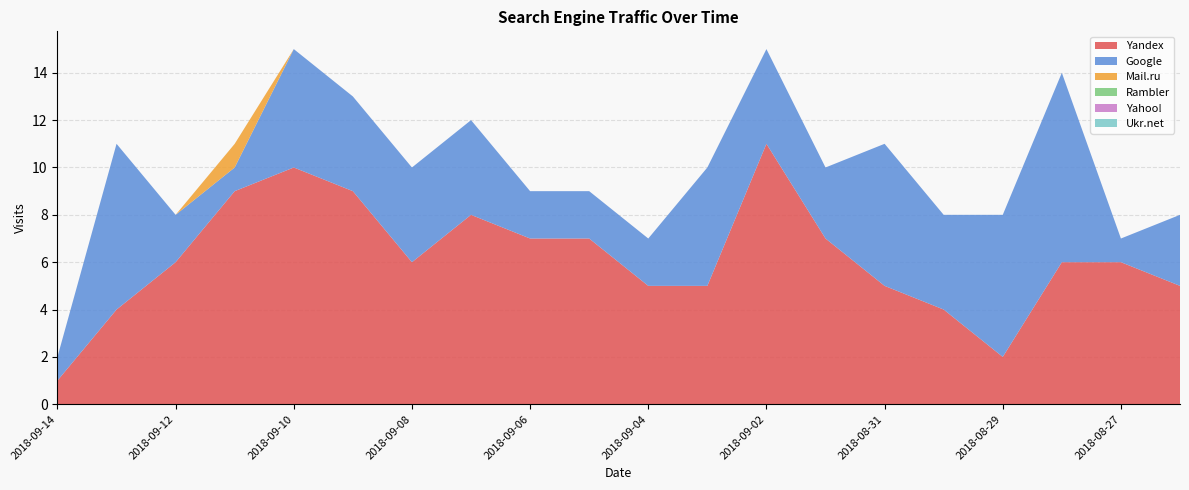

Reading left to right, transcribe all the data shown in this chart.

Yandex: 2018-09-14=1	2018-09-13=4	2018-09-12=6	2018-09-11=9	2018-09-10=10	2018-09-09=9	2018-09-08=6	2018-09-07=8	2018-09-06=7	2018-09-05=7	2018-09-04=5	2018-09-03=5	2018-09-02=11	2018-09-01=7	2018-08-31=5	2018-08-30=4	2018-08-29=2	2018-08-28=6	2018-08-27=6	2018-08-26=5
Google: 2018-09-14=1	2018-09-13=7	2018-09-12=2	2018-09-11=1	2018-09-10=5	2018-09-09=4	2018-09-08=4	2018-09-07=4	2018-09-06=2	2018-09-05=2	2018-09-04=2	2018-09-03=5	2018-09-02=4	2018-09-01=3	2018-08-31=6	2018-08-30=4	2018-08-29=6	2018-08-28=8	2018-08-27=1	2018-08-26=3
Mail.ru: 2018-09-14=0	2018-09-13=0	2018-09-12=0	2018-09-11=1	2018-09-10=0	2018-09-09=0	2018-09-08=0	2018-09-07=0	2018-09-06=0	2018-09-05=0	2018-09-04=0	2018-09-03=0	2018-09-02=0	2018-09-01=0	2018-08-31=0	2018-08-30=0	2018-08-29=0	2018-08-28=0	2018-08-27=0	2018-08-26=0
Rambler: 2018-09-14=0	2018-09-13=0	2018-09-12=0	2018-09-11=0	2018-09-10=0	2018-09-09=0	2018-09-08=0	2018-09-07=0	2018-09-06=0	2018-09-05=0	2018-09-04=0	2018-09-03=0	2018-09-02=0	2018-09-01=0	2018-08-31=0	2018-08-30=0	2018-08-29=0	2018-08-28=0	2018-08-27=0	2018-08-26=0
Yahoo!: 2018-09-14=0	2018-09-13=0	2018-09-12=0	2018-09-11=0	2018-09-10=0	2018-09-09=0	2018-09-08=0	2018-09-07=0	2018-09-06=0	2018-09-05=0	2018-09-04=0	2018-09-03=0	2018-09-02=0	2018-09-01=0	2018-08-31=0	2018-08-30=0	2018-08-29=0	2018-08-28=0	2018-08-27=0	2018-08-26=0
Ukr.net: 2018-09-14=0	2018-09-13=0	2018-09-12=0	2018-09-11=0	2018-09-10=0	2018-09-09=0	2018-09-08=0	2018-09-07=0	2018-09-06=0	2018-09-05=0	2018-09-04=0	2018-09-03=0	2018-09-02=0	2018-09-01=0	2018-08-31=0	2018-08-30=0	2018-08-29=0	2018-08-28=0	2018-08-27=0	2018-08-26=0